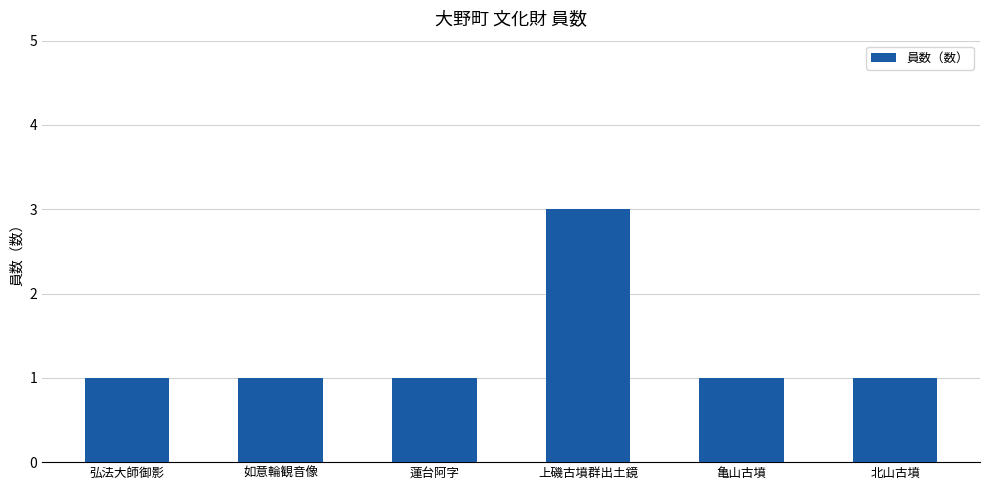

Reading left to right, extract all data points from this chart.

1	1	1	3	1	1